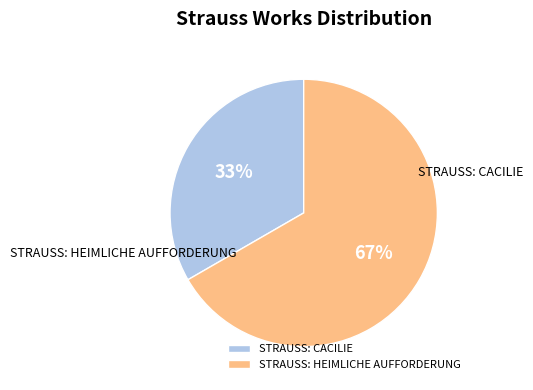

What percentage is the STRAUSS: HEIMLICHE AUFFORDERUNG slice, to the nearest percent?

67%